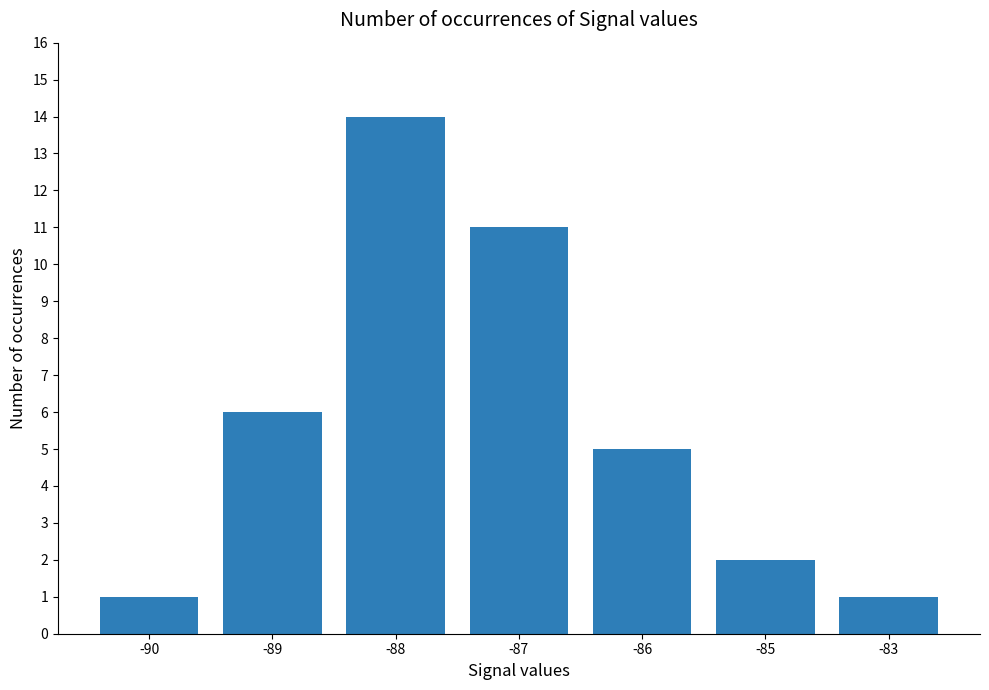

How many bars are there in total?

7